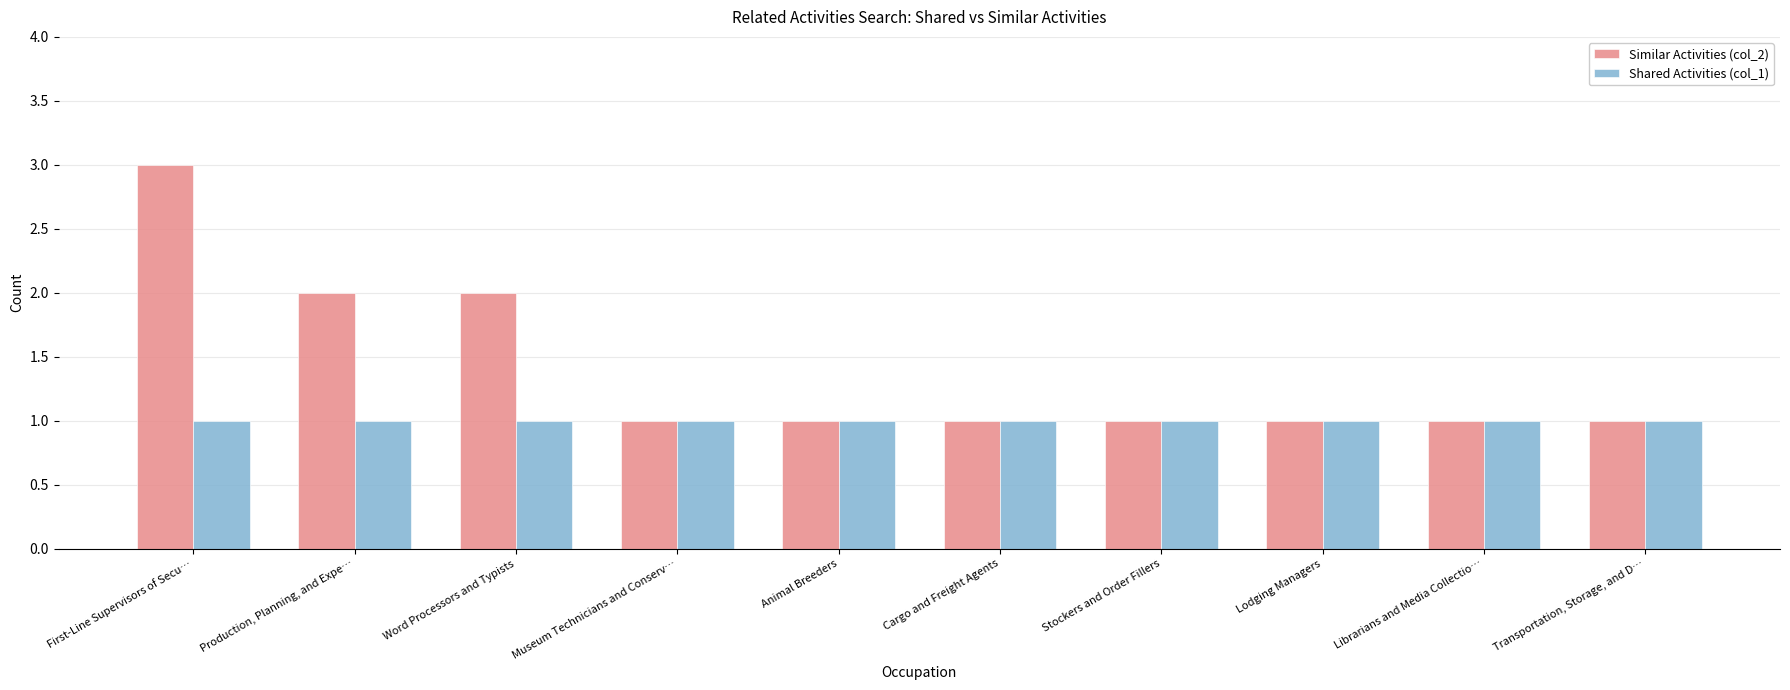

What is the total value across all series at Animal Breeders?

2